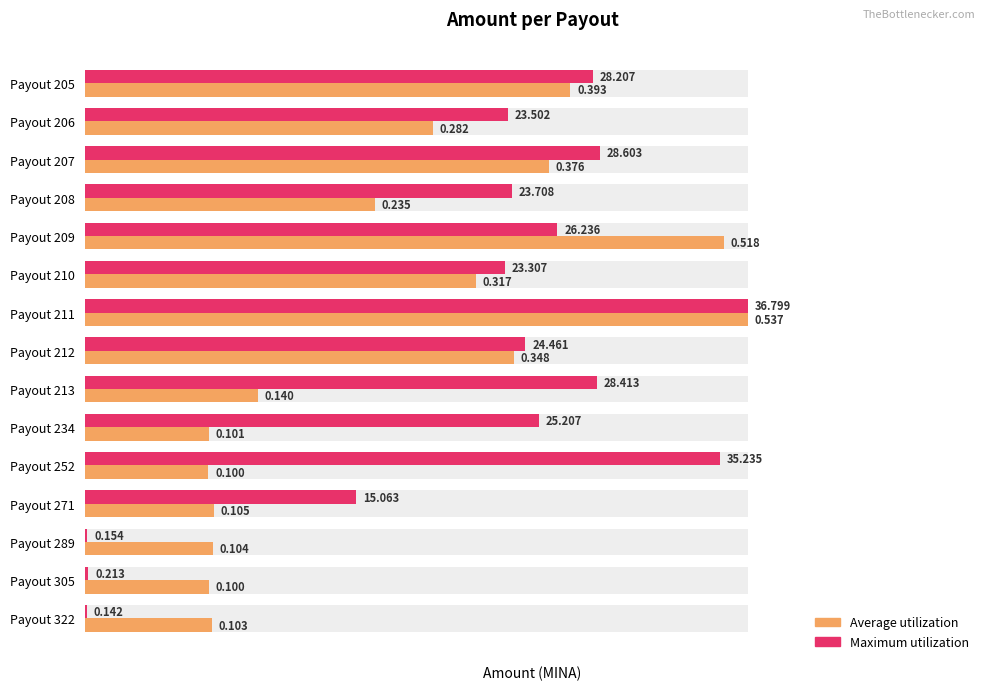

Which series has the largest total across all categories?

Maximum utilization